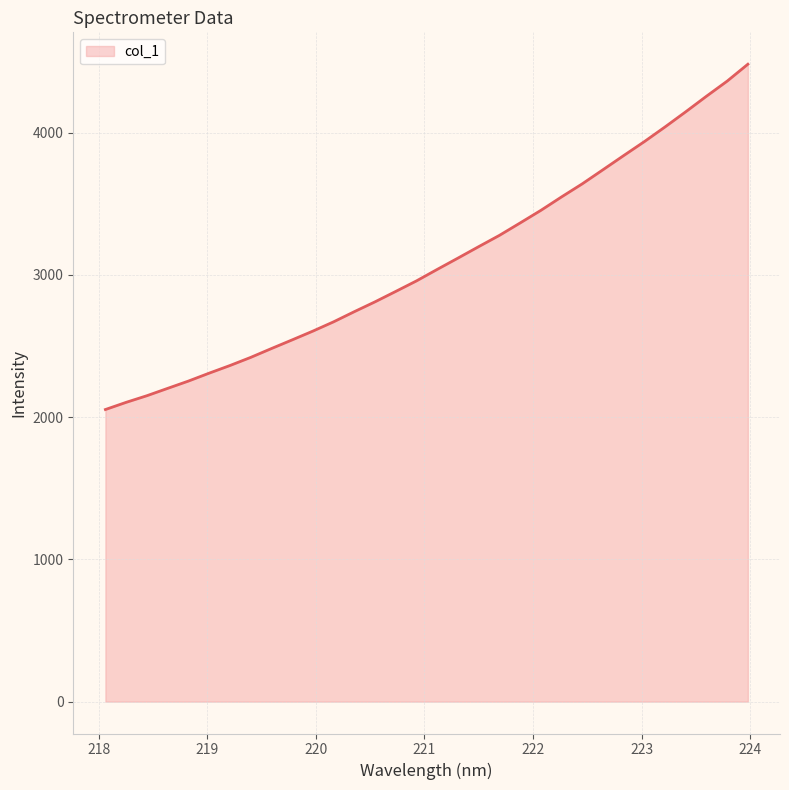

What is the greatest value displayed?

4480.3